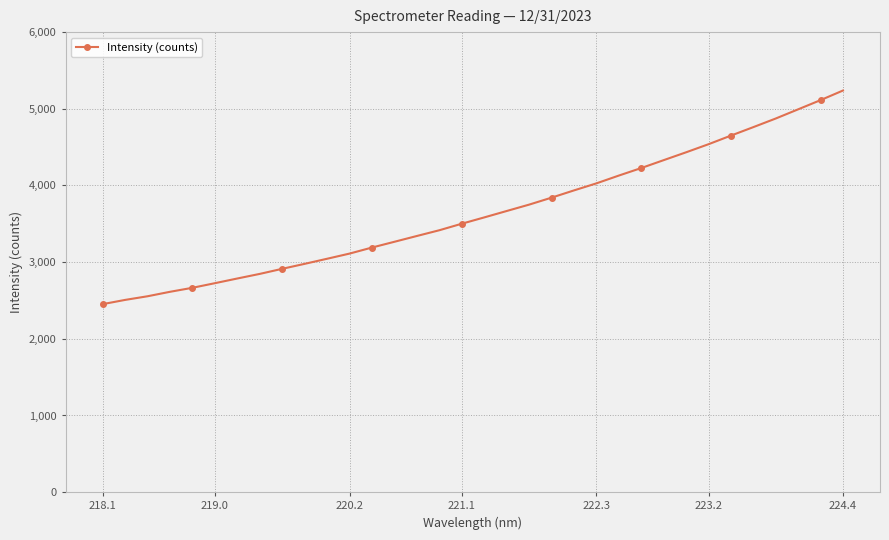

What is the average value?

3647.2